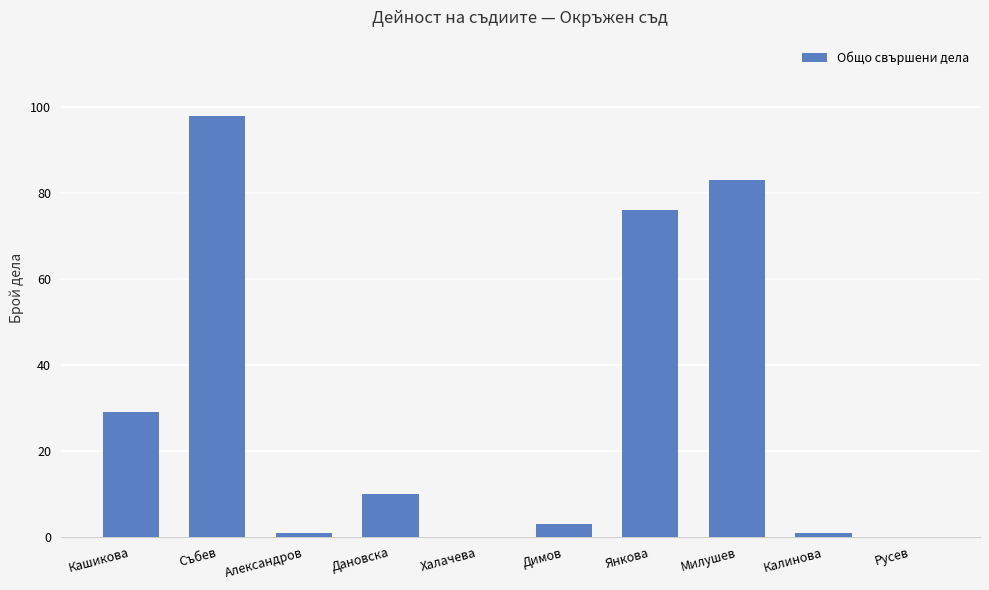

Which label corresponds to the largest value in the chart?

Събев